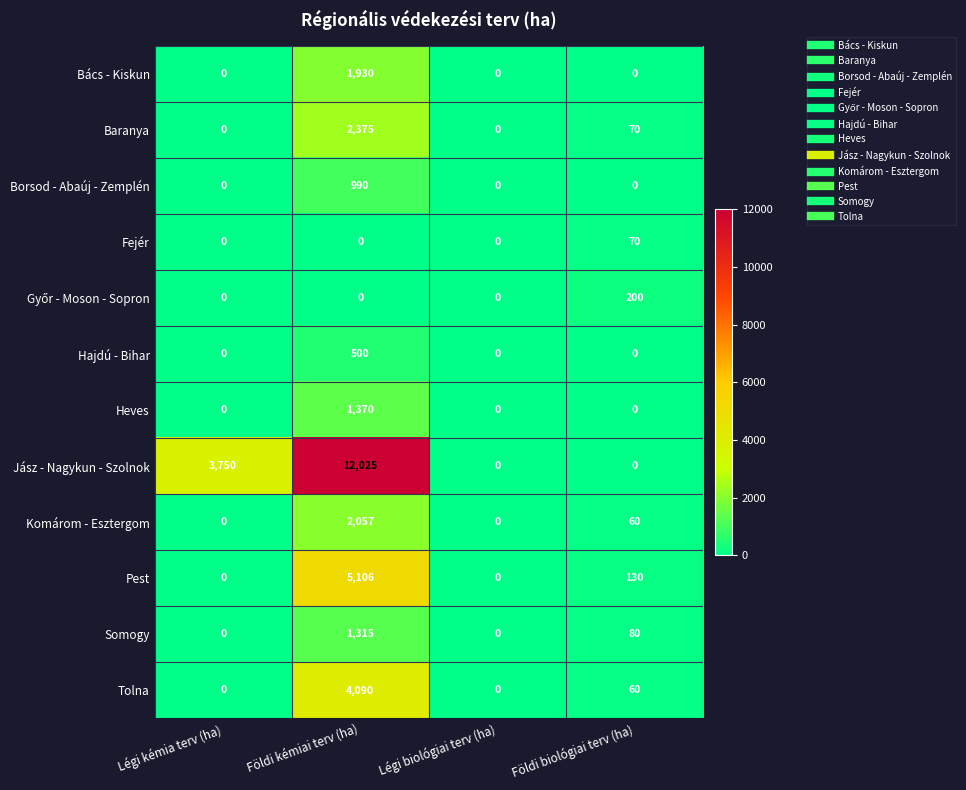

Where is Komárom - Esztergom nearest to the value 1028?

Földi biológiai terv (ha)